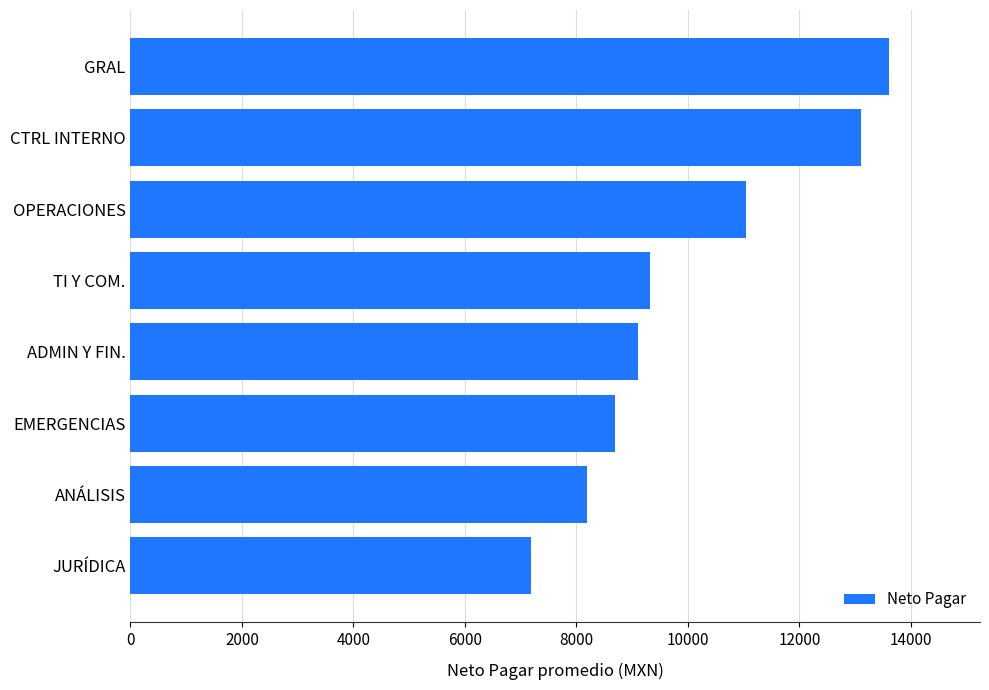

The value at JURÍDICA is 7190.0. True or false?

True